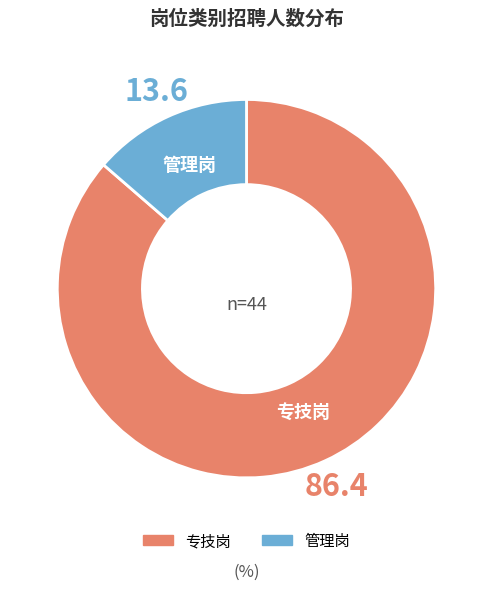

Between 管理岗 and 专技岗, which is larger?

专技岗